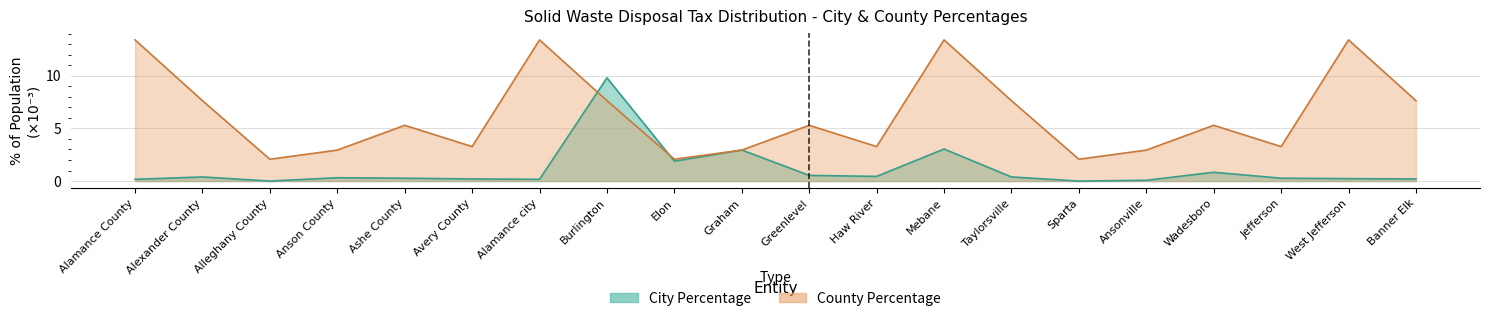

Rank the categories by City Percentage value from lowest to highest.

Alleghany County, Sparta, Ansonville, Alamance County, Alamance city, Avery County, Banner Elk, West Jefferson, Ashe County, Jefferson, Anson County, Alexander County, Taylorsville, Haw River, Greenlevel, Wadesboro, Elon, Graham, Mebane, Burlington